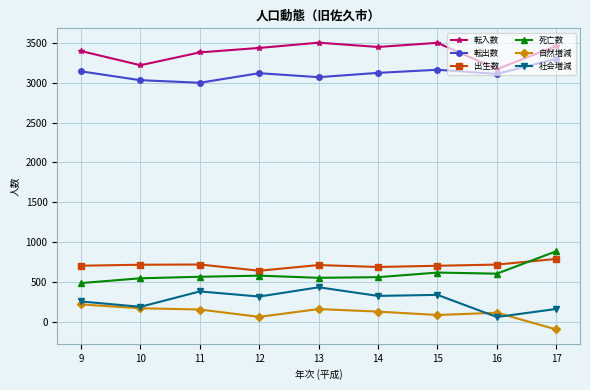

What is the value of the 転出数 point at the 3rd from the left?

3000